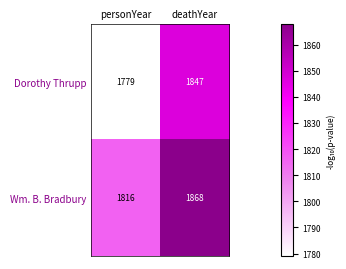

Which series has the widest spread of values?

Dorothy Thrupp